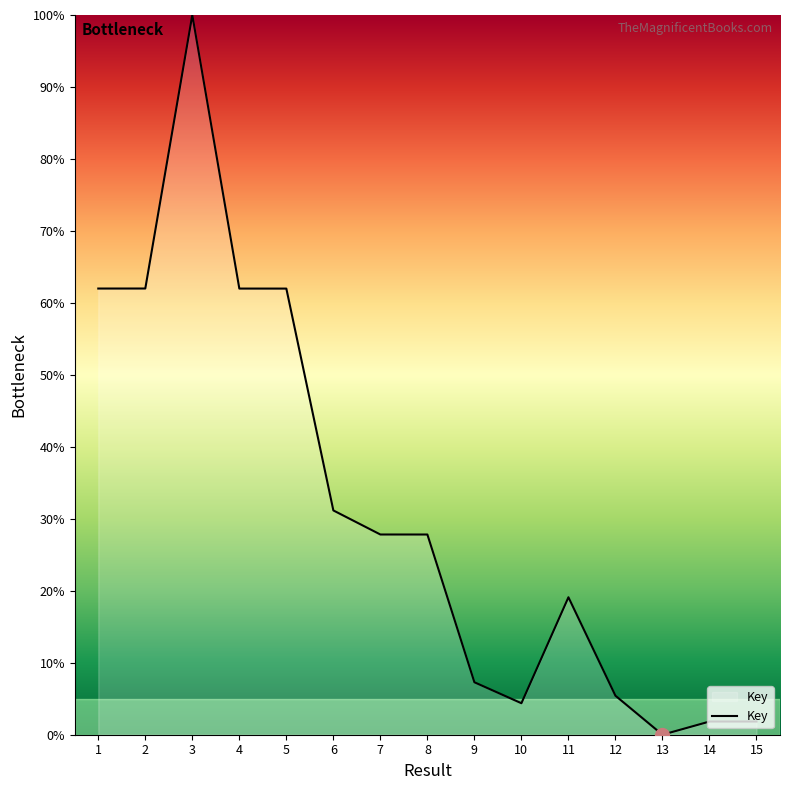

Where does the data first go above 27?

1